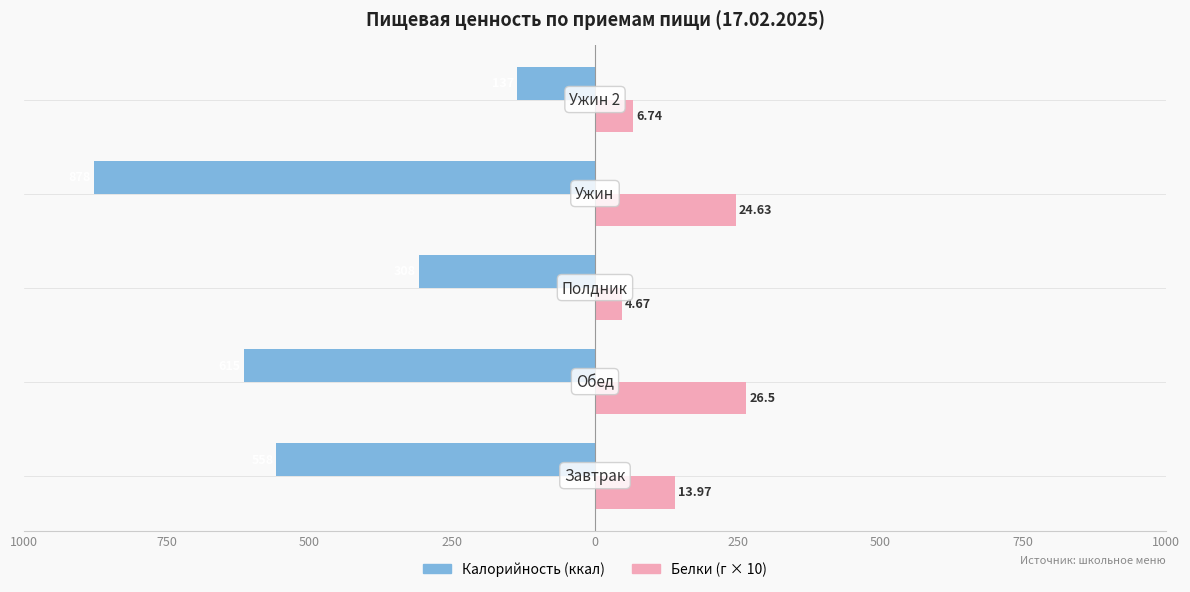

What are all the series names shown in the legend?

Калорийность (ккал), Белки (г × 10)